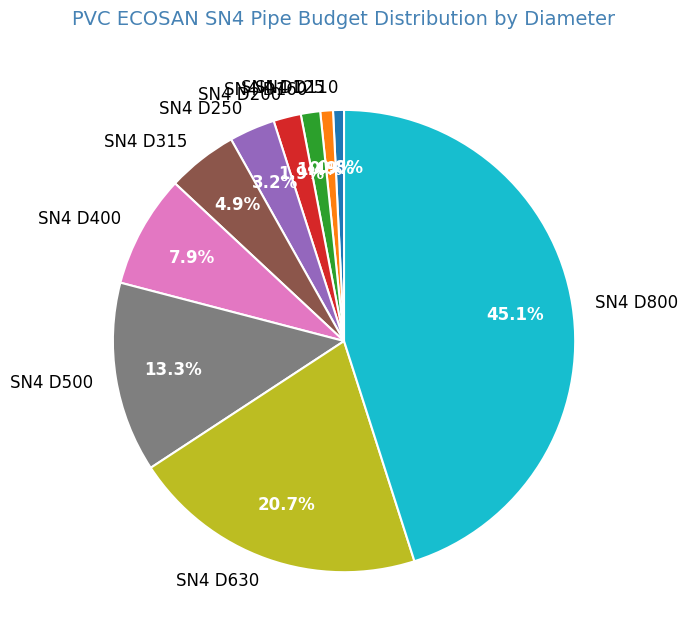

What percentage is the SN4 D125 slice, to the nearest percent?

1%